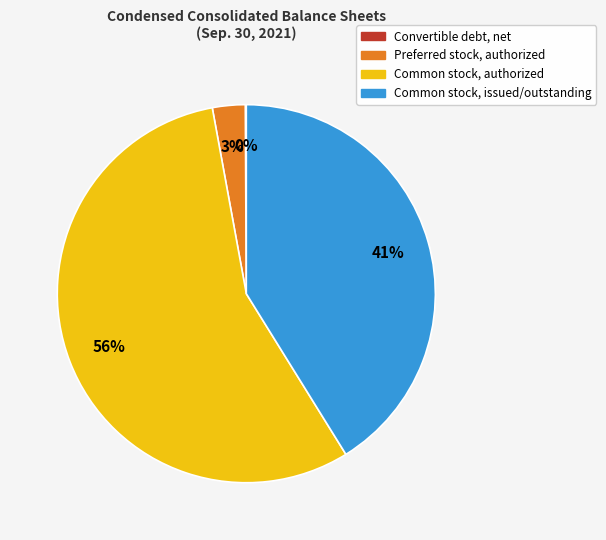

Is Common stock, authorized the majority of the pie?

Yes